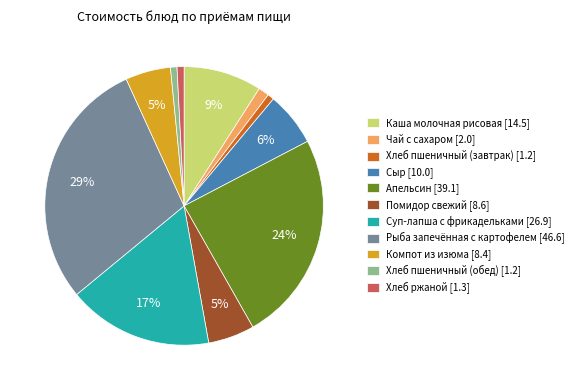

Is it true that Хлеб пшеничный (обед) is 1% of the pie?

True